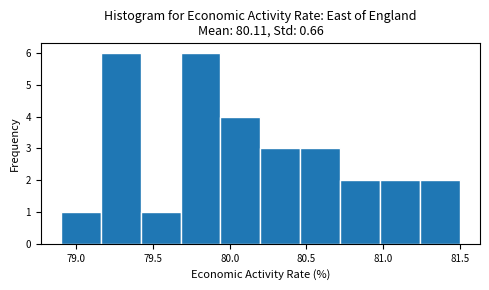

Reading left to right, list every bar in this chart as the range it spans on the x-axis followed by its height. Neither the bar edges nor the heights are printed on the chart, so give them approximately, as read against the axes.

78.90 to 79.16: 1
79.16 to 79.42: 6
79.42 to 79.68: 1
79.68 to 79.94: 6
79.94 to 80.20: 4
80.20 to 80.46: 3
80.46 to 80.72: 3
80.72 to 80.98: 2
80.98 to 81.24: 2
81.24 to 81.50: 2